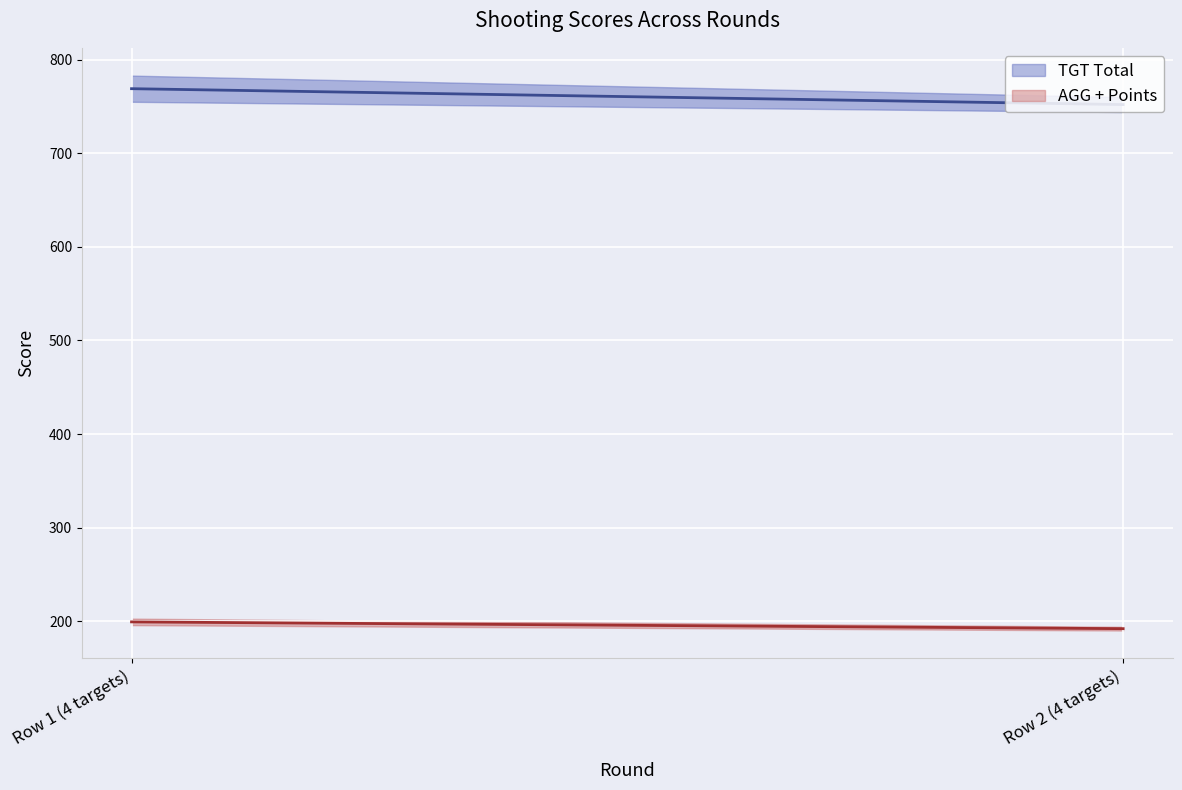

How many data points in AGG are above 192?

1